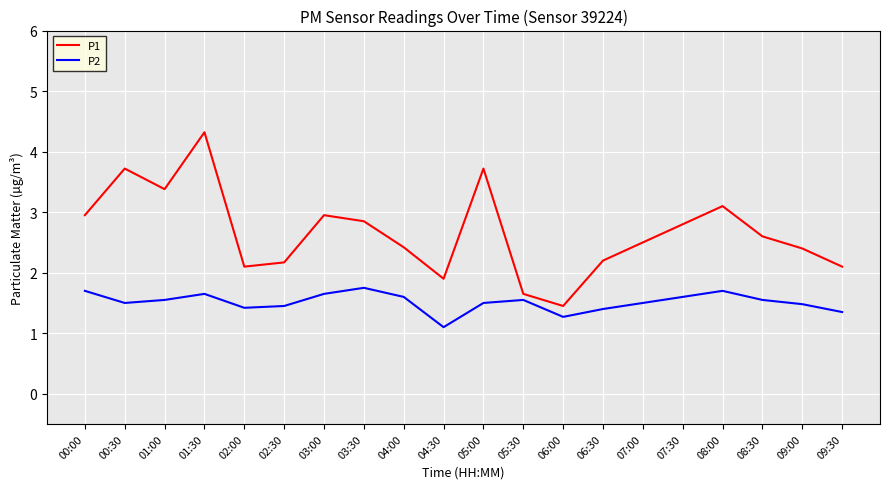

Between 05:30 and 09:00, which series saw the biggest shift?

P1